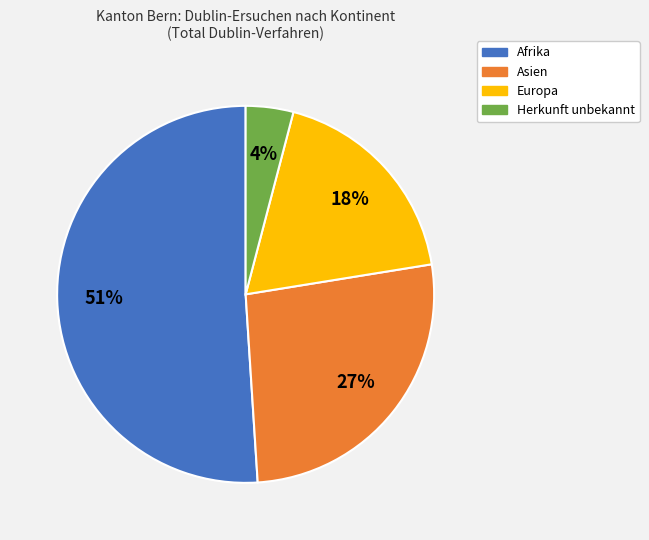

To the nearest percent, what percentage of the pie is Herkunft unbekannt?

4%